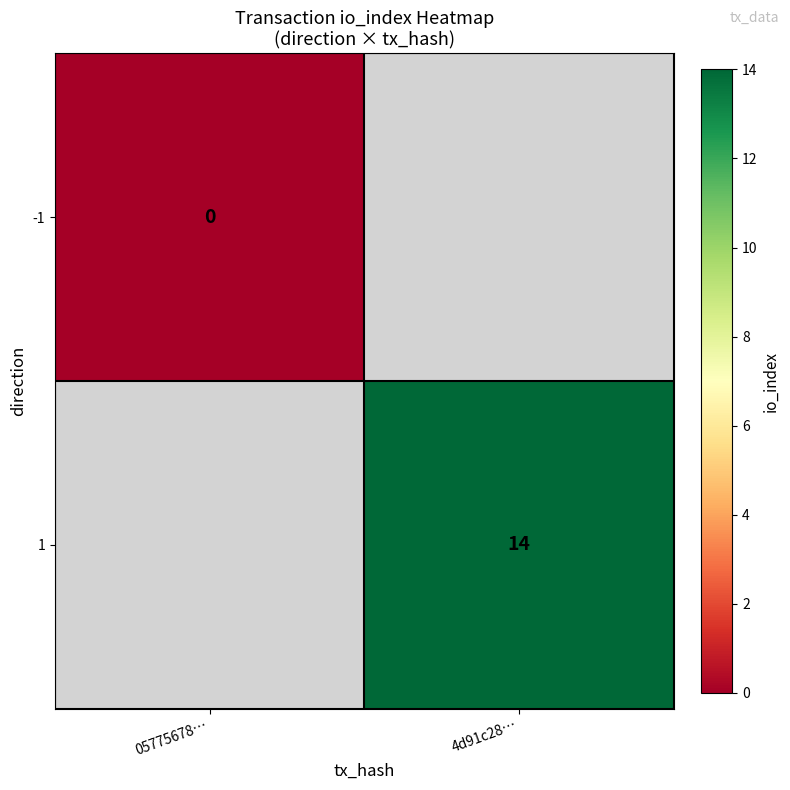

At how many categories does at least one series exceed 7?

1